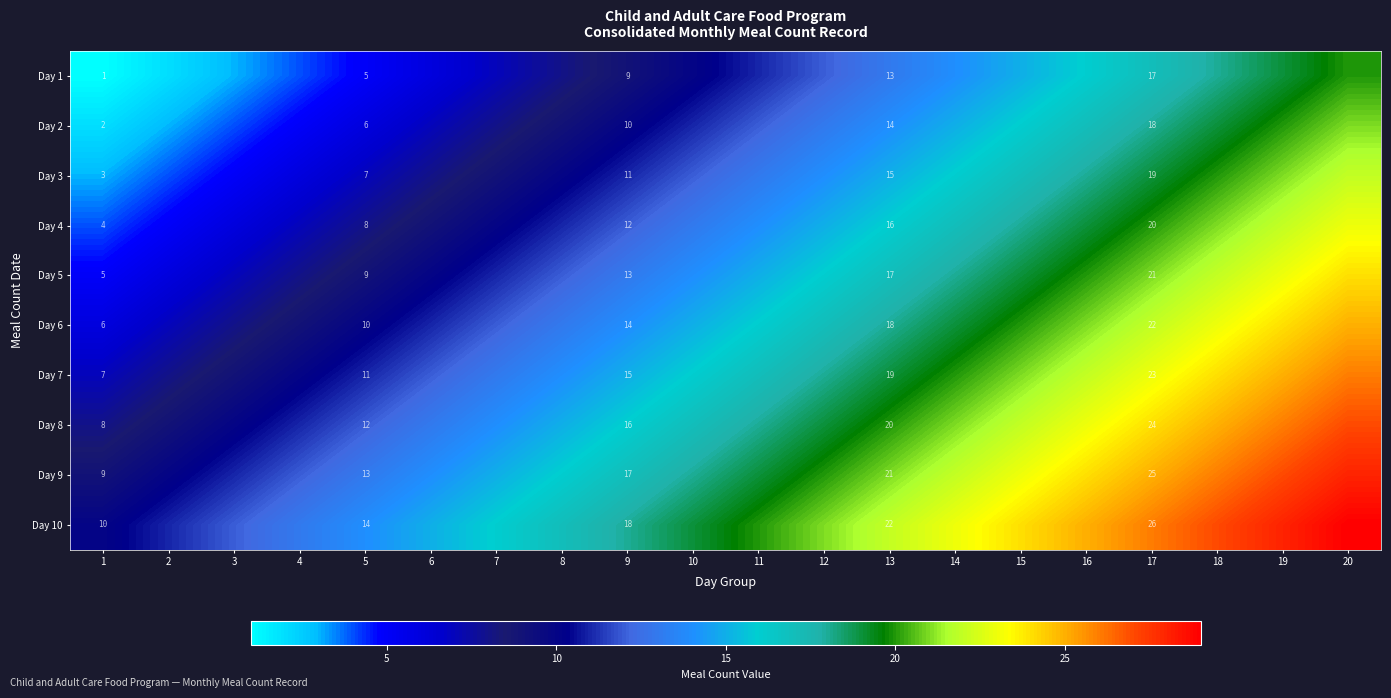

Is it true that Day 1 equals 21 at 13?

False